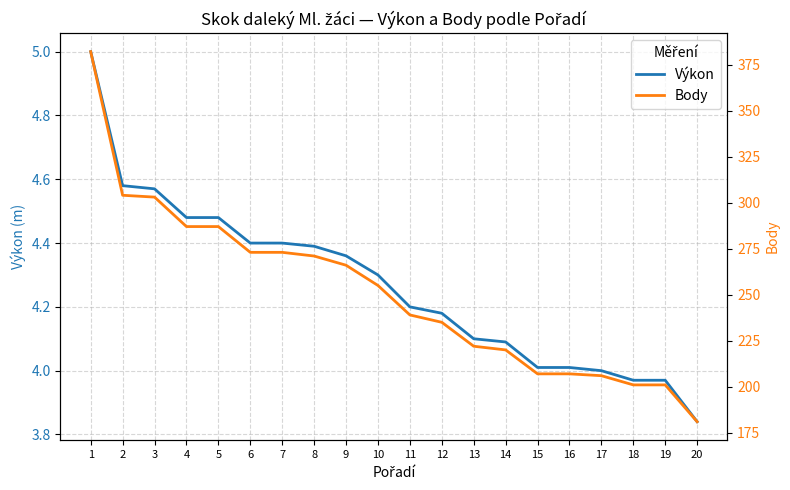

What is the sum of all Body values?

5020.0